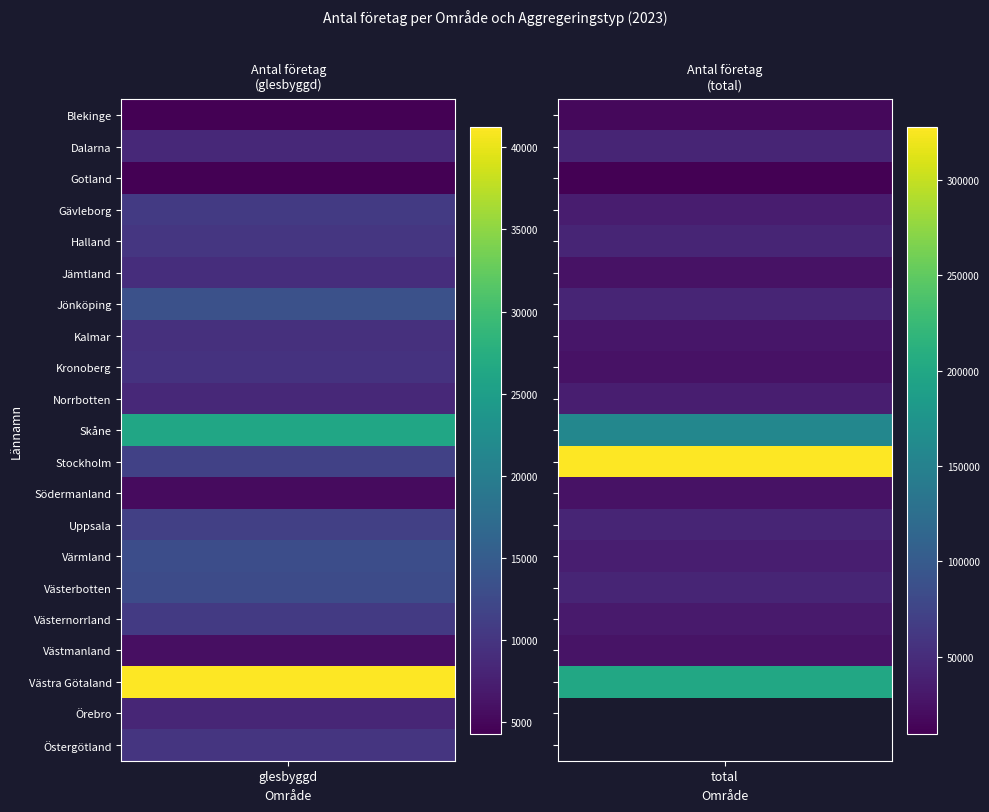

At how many categories does at least one series exceed 327103?

1